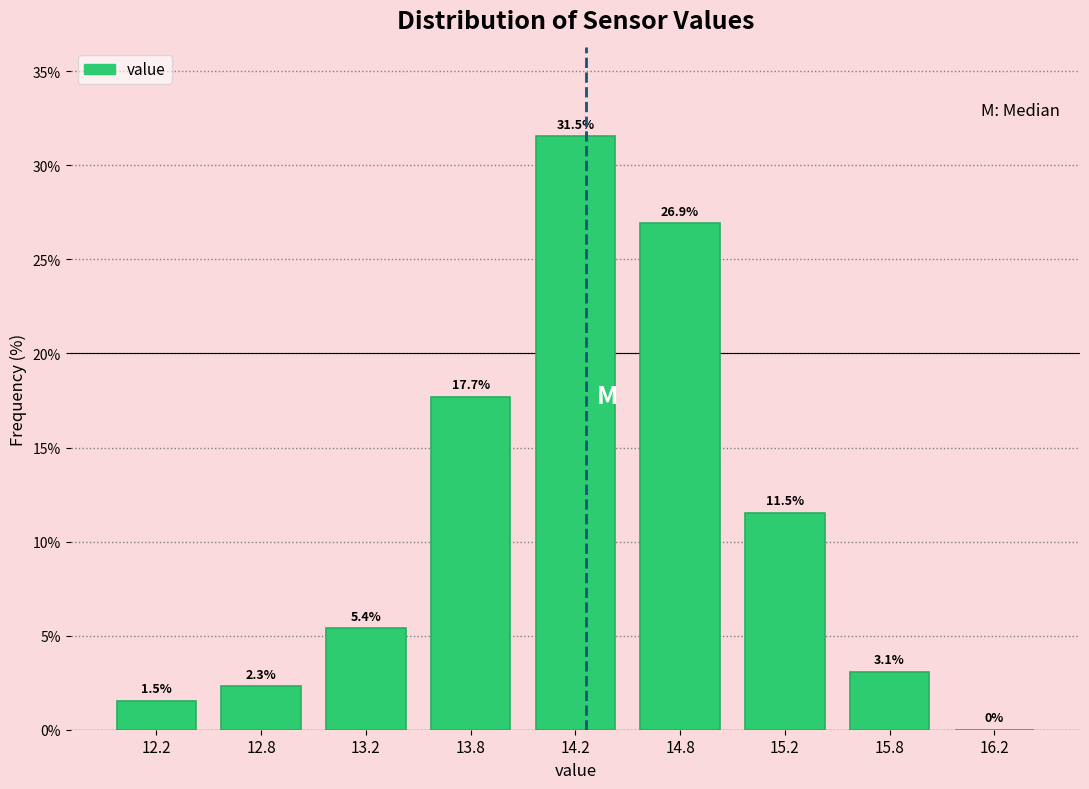

Reading left to right, transcribe all the data shown in this chart.

12.2=1.5	12.8=2.3	13.2=5.4	13.8=17.7	14.2=31.5	14.8=26.9	15.2=11.5	15.8=3.1	16.2=0.0